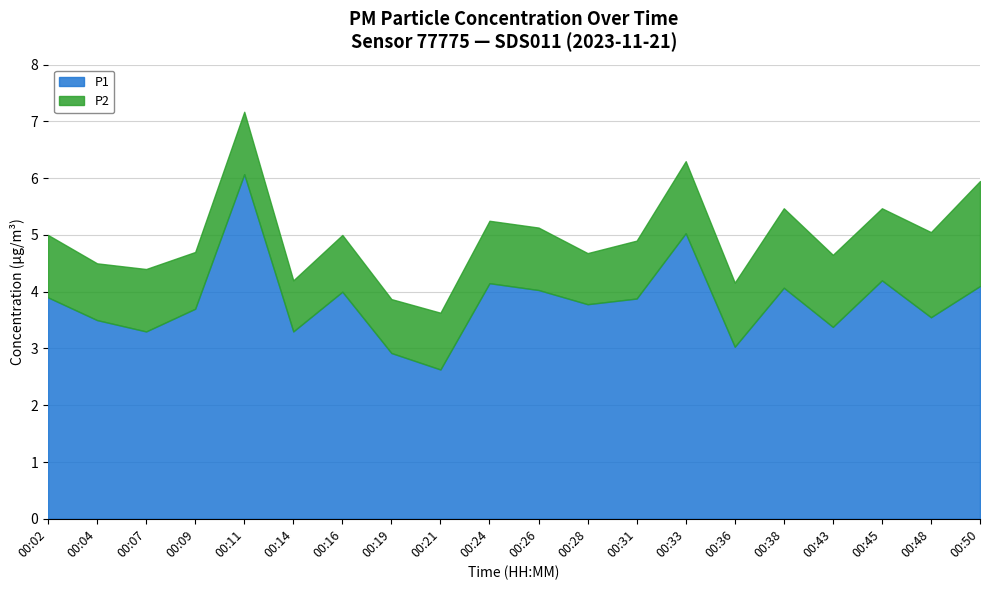

What is the sum of the P2 values at 00:33 and 00:50?

3.1